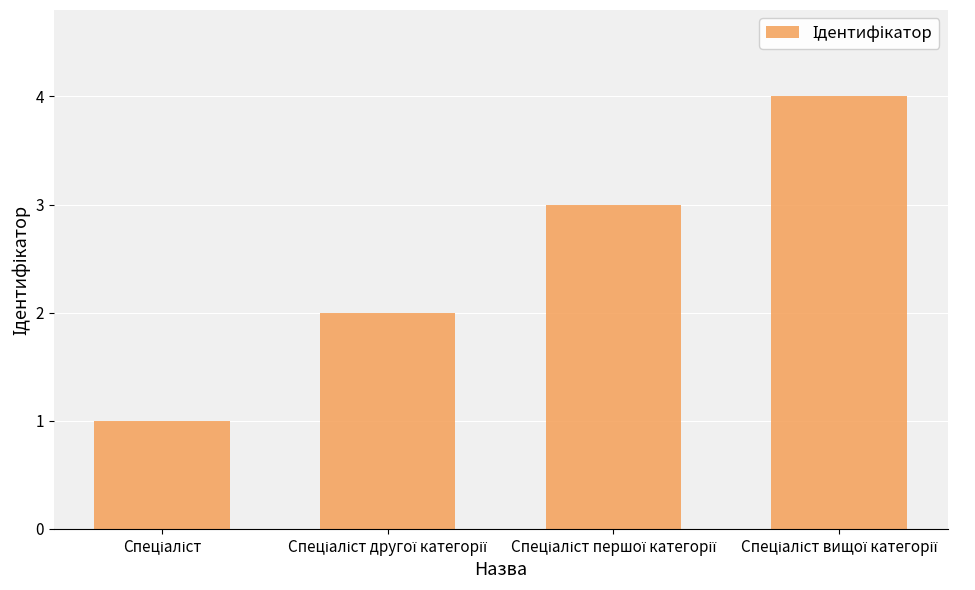

What is the maximum value shown in the chart?

4